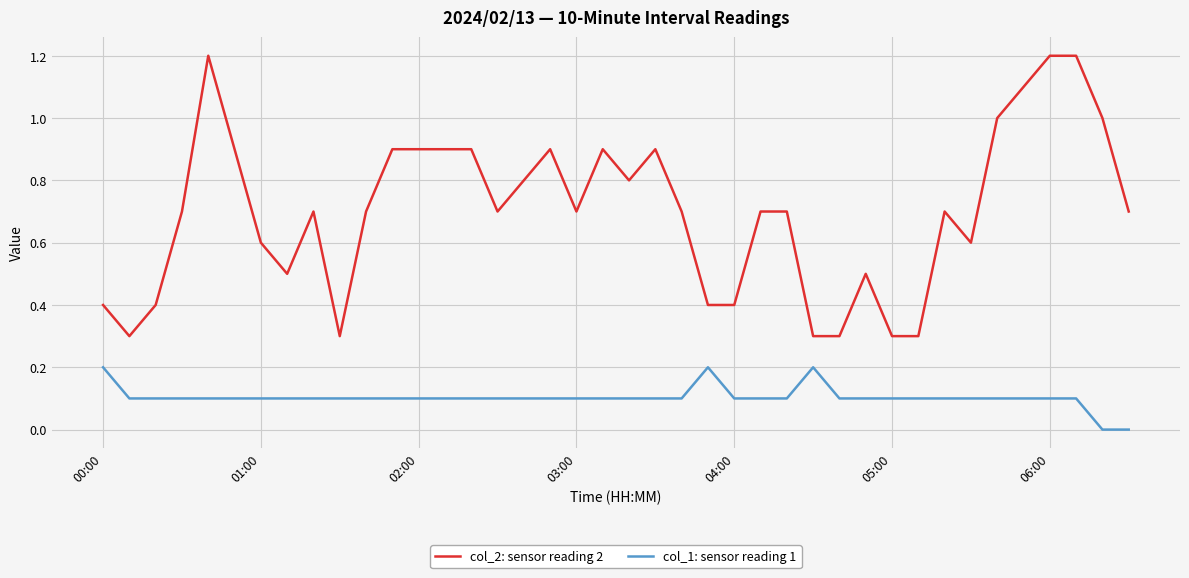

List the series in order of their peak value, lowest first.

col_1: sensor reading 1, col_2: sensor reading 2